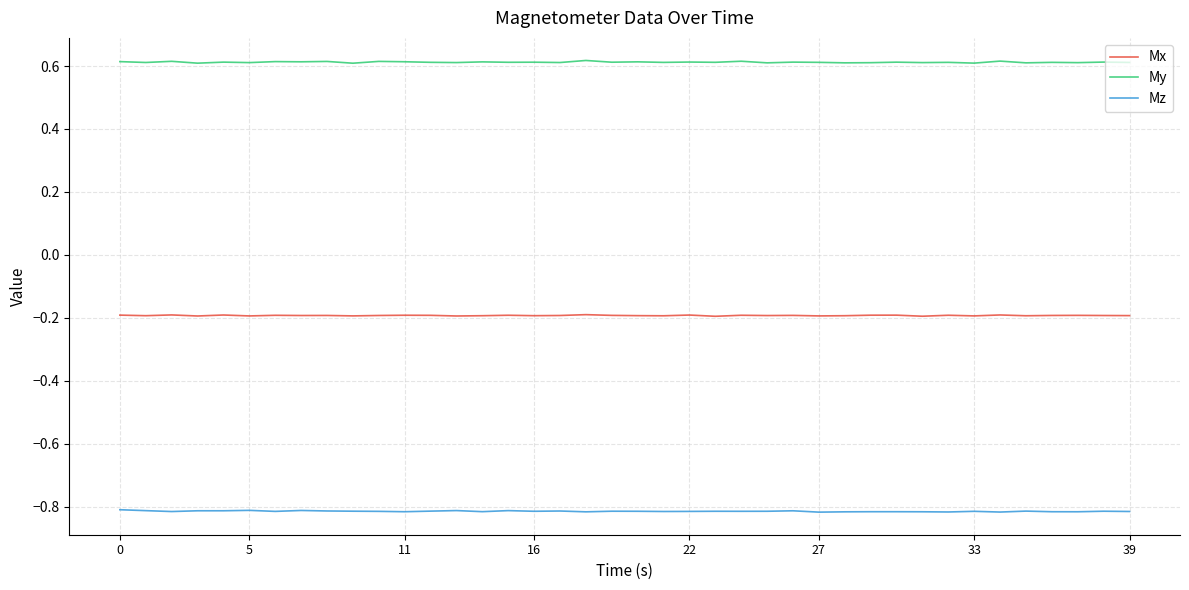

Rank the series by their maximum value, from highest to lowest.

My, Mx, Mz